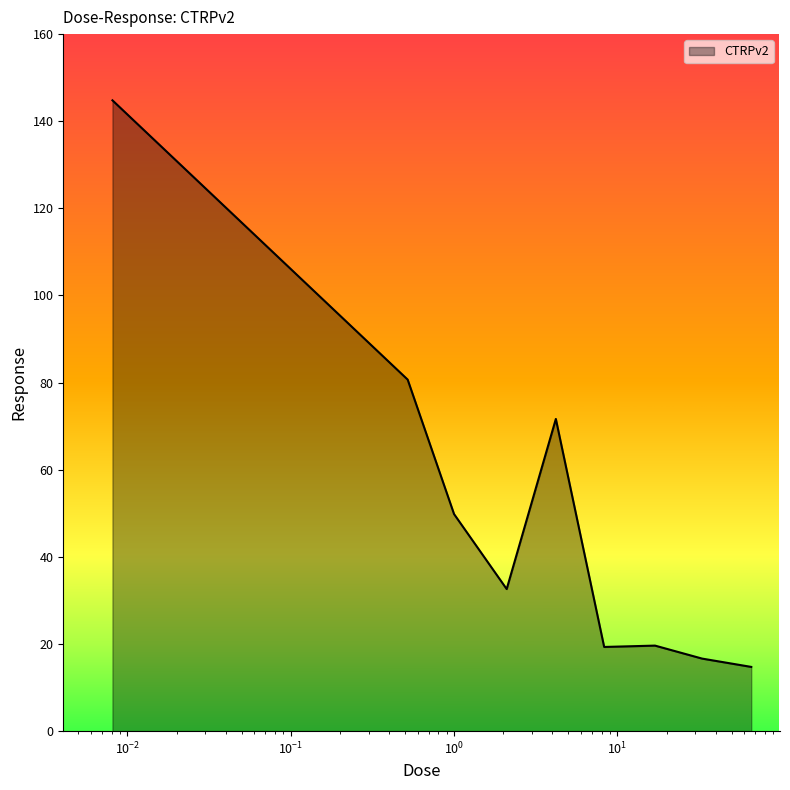

How many lines are shown in the chart?

1